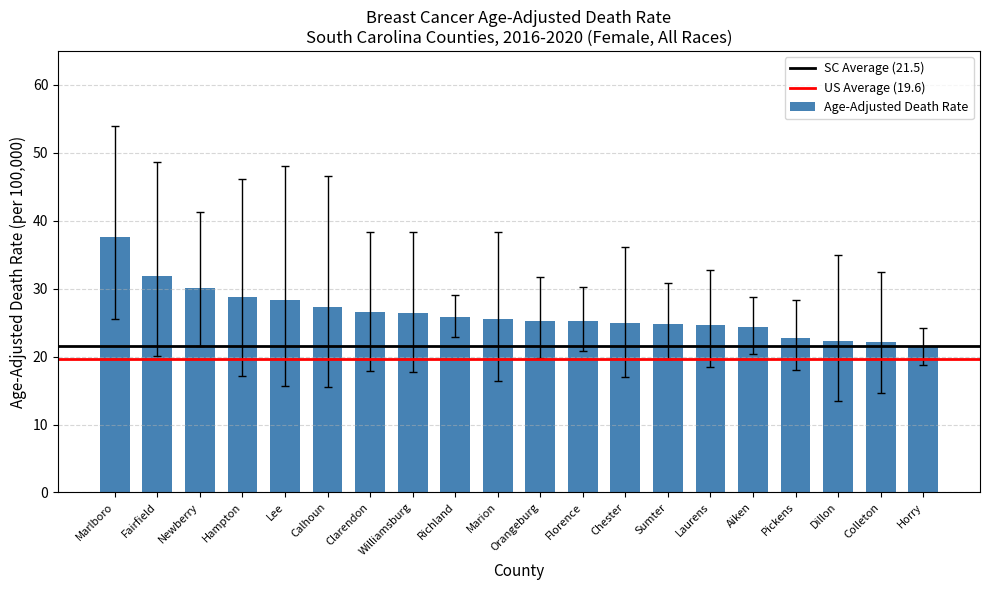

What is the approximate value at Orangeburg?

25.2